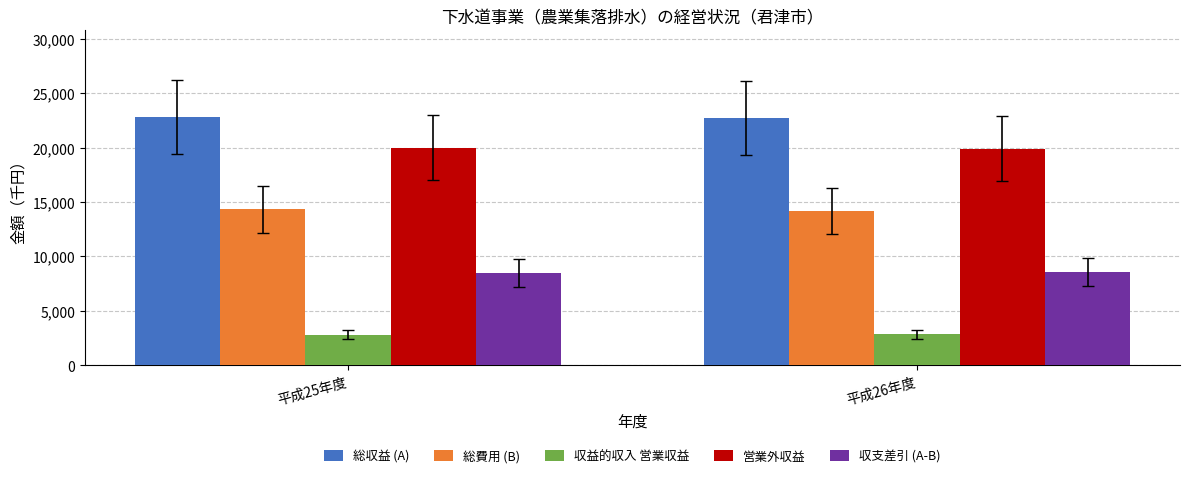

The 収支差引 (A-B) series shows 8470 at 平成25年度. True or false?

True